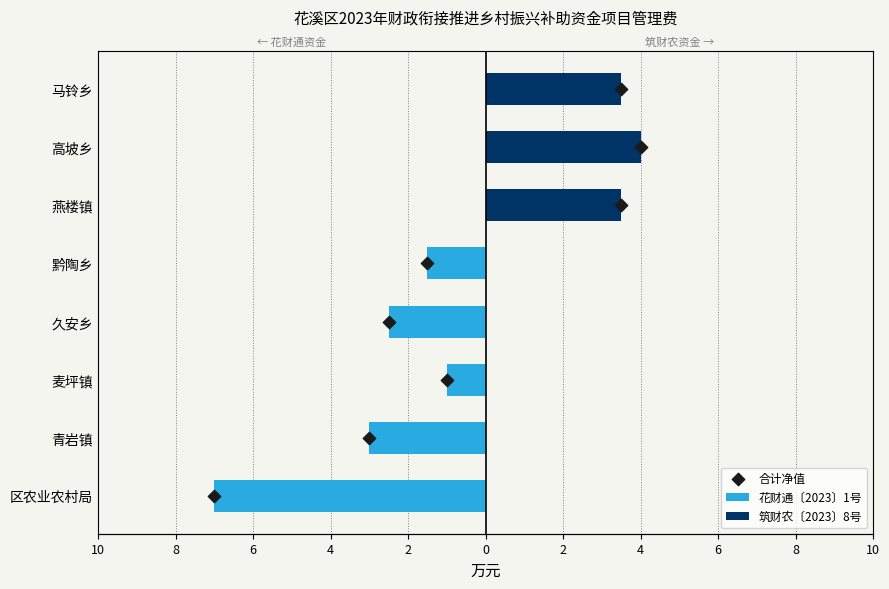

Which series reaches the minimum Y coordinate?

花财通〔2023〕1号